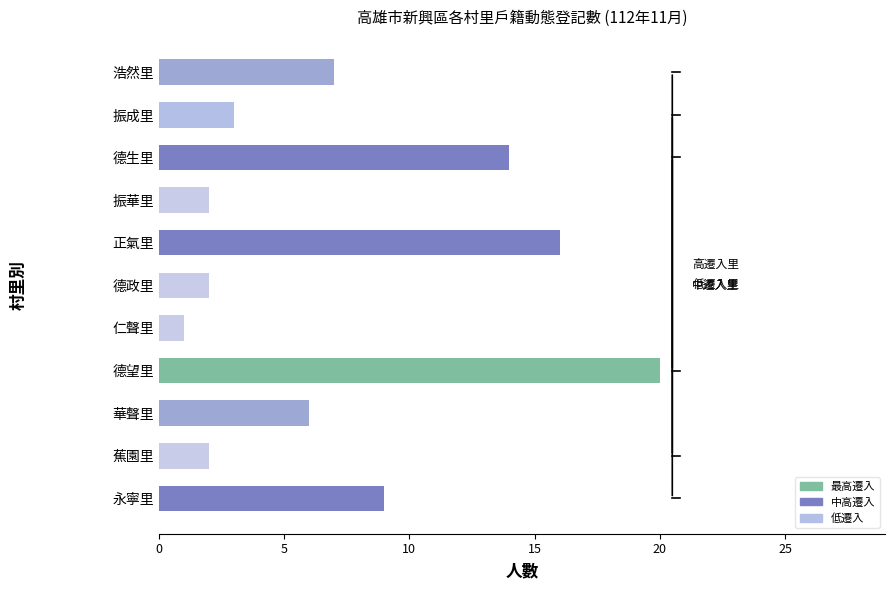

What is the difference between the maximum and minimum values?

19